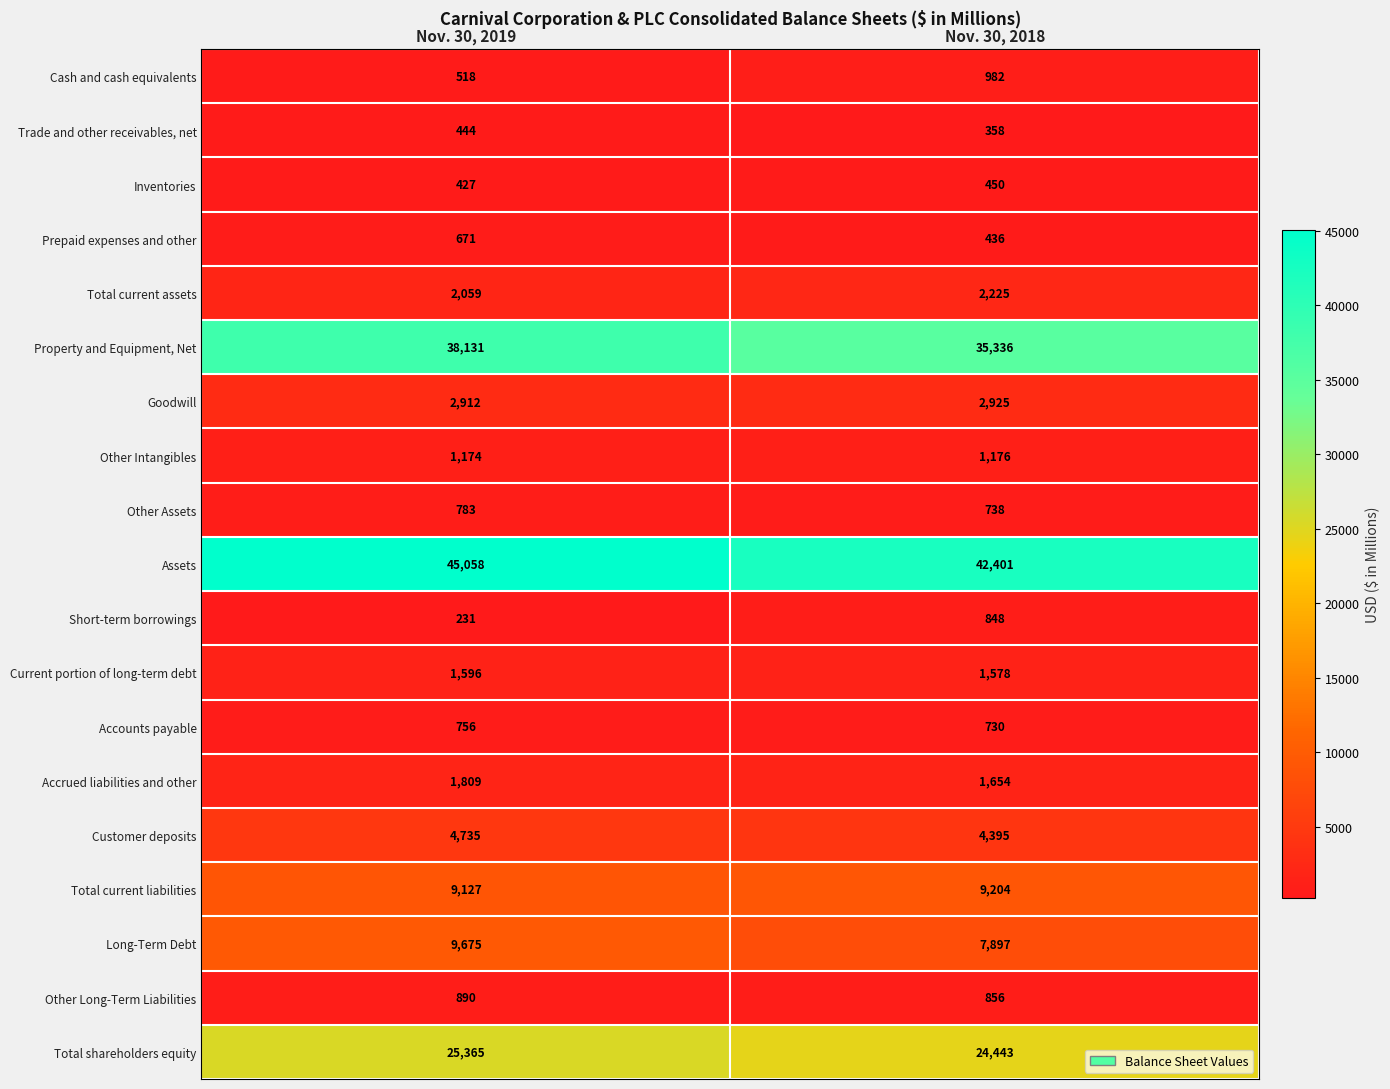

Where is Total current assets nearest to the value 2142?

Nov. 30, 2019